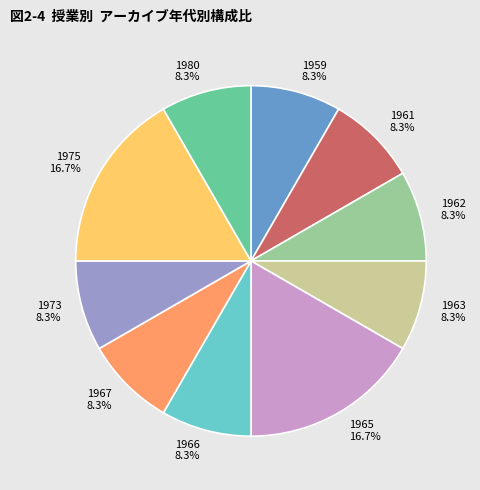

Combined, do 1973 and 1980 account for over 50%?

No